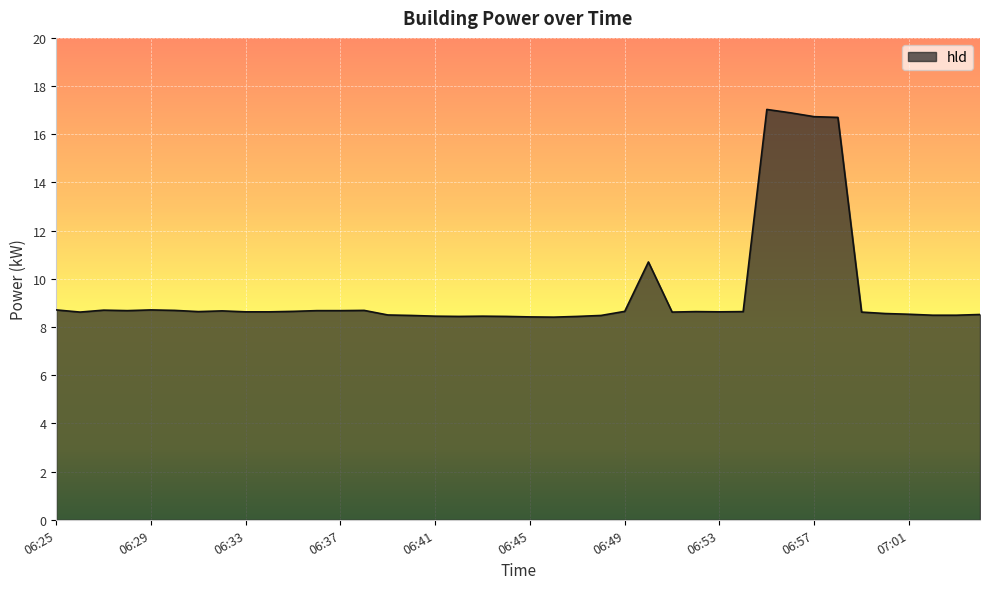

What is the difference between the maximum and minimum values?

8.6